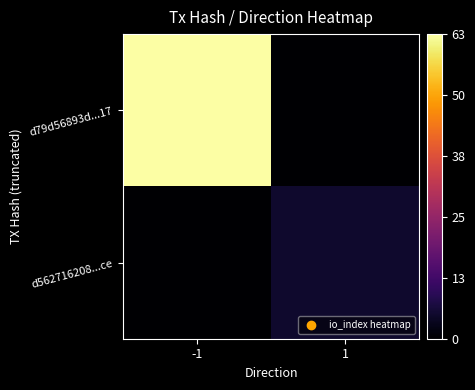

Rank the series by their maximum value, from lowest to highest.

d562716208...ce, d79d56893d...17